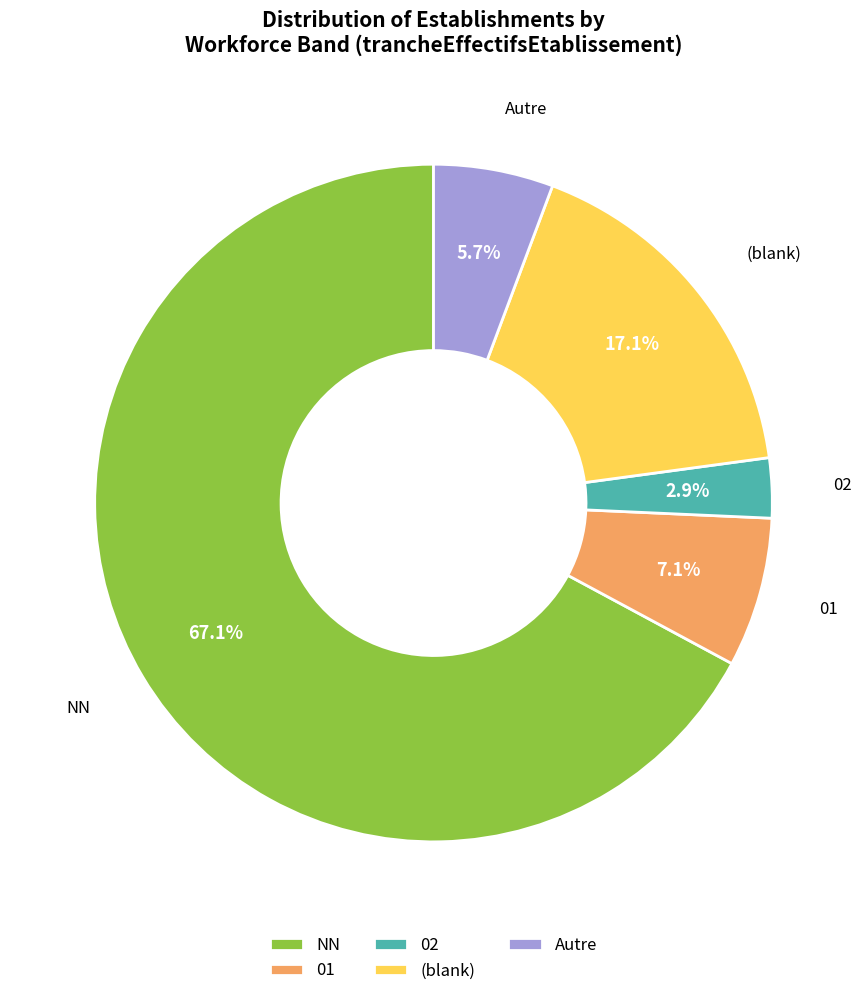

Rank the categories by value from highest to lowest.

NN, (blank), 01, Autre, 02